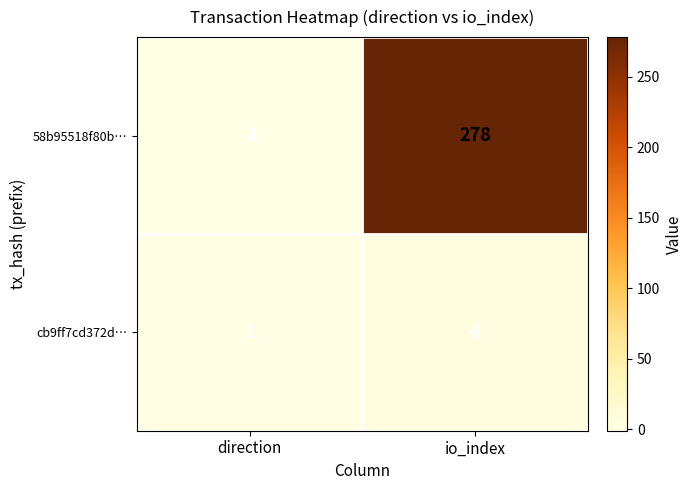

How many data points does each series have?

2